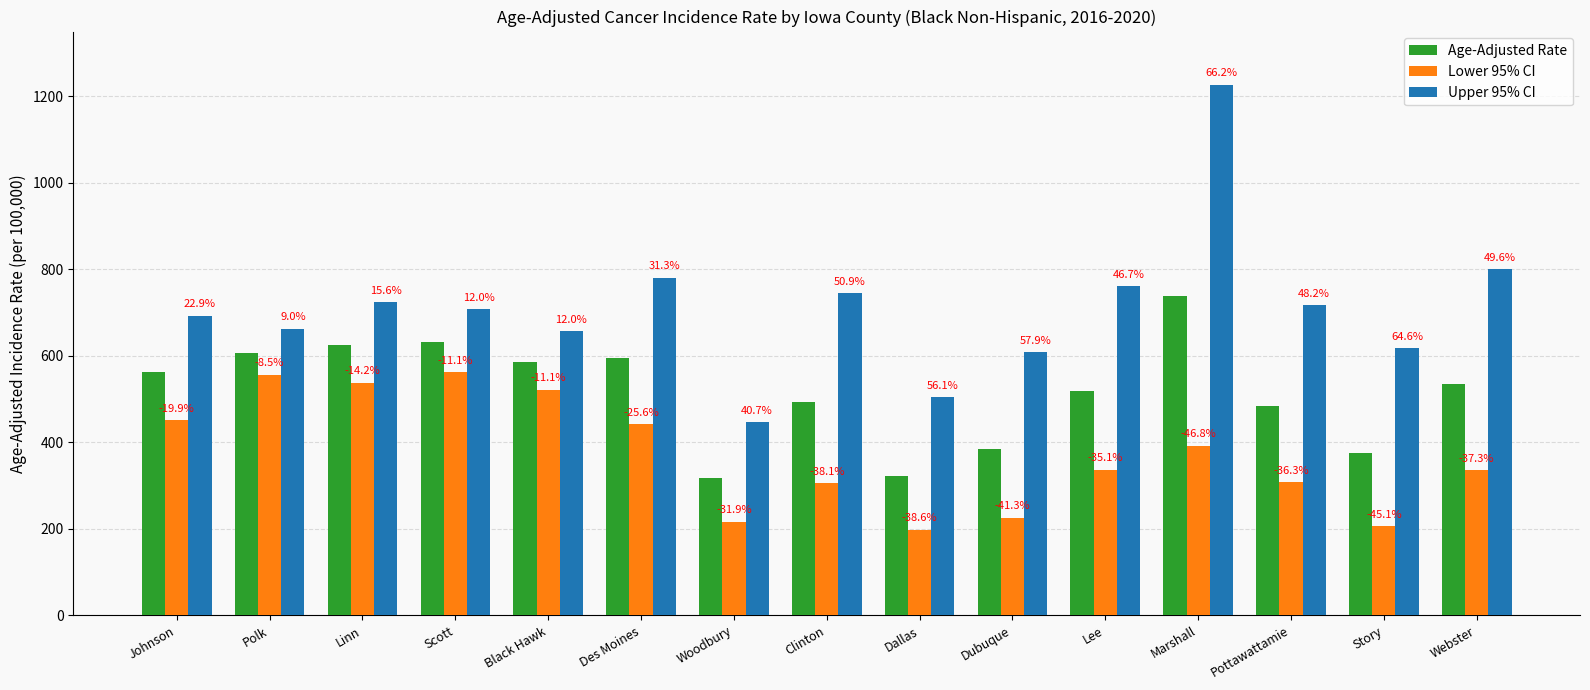

How many bars are there in total?

45